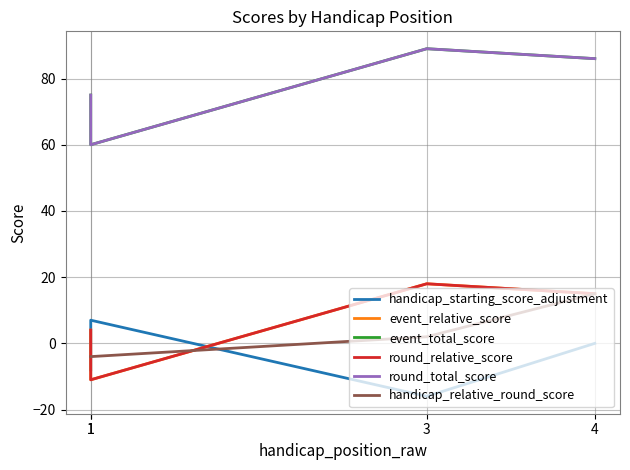

Where does the round_relative_score series first go above 15?

3